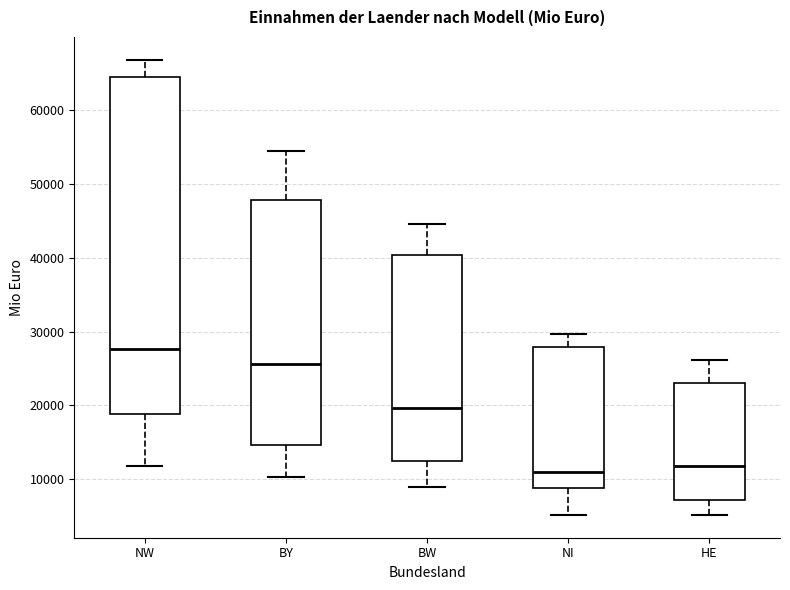

Reading left to right, transcribe this box plot: for each box, give where its median line is, the range the box spans, and where its two whiskers end, as read against the y-axis. The values are not printed on the chart, so give them approximately, as read against the axis.

NW: median 28000, box 19000 to 65000, whiskers 12000 to 67000
BY: median 26000, box 15000 to 48000, whiskers 10000 to 55000
BW: median 20000, box 12000 to 40000, whiskers 9000 to 45000
NI: median 11000, box 9000 to 28000, whiskers 5000 to 30000
HE: median 12000, box 7000 to 23000, whiskers 5000 to 26000